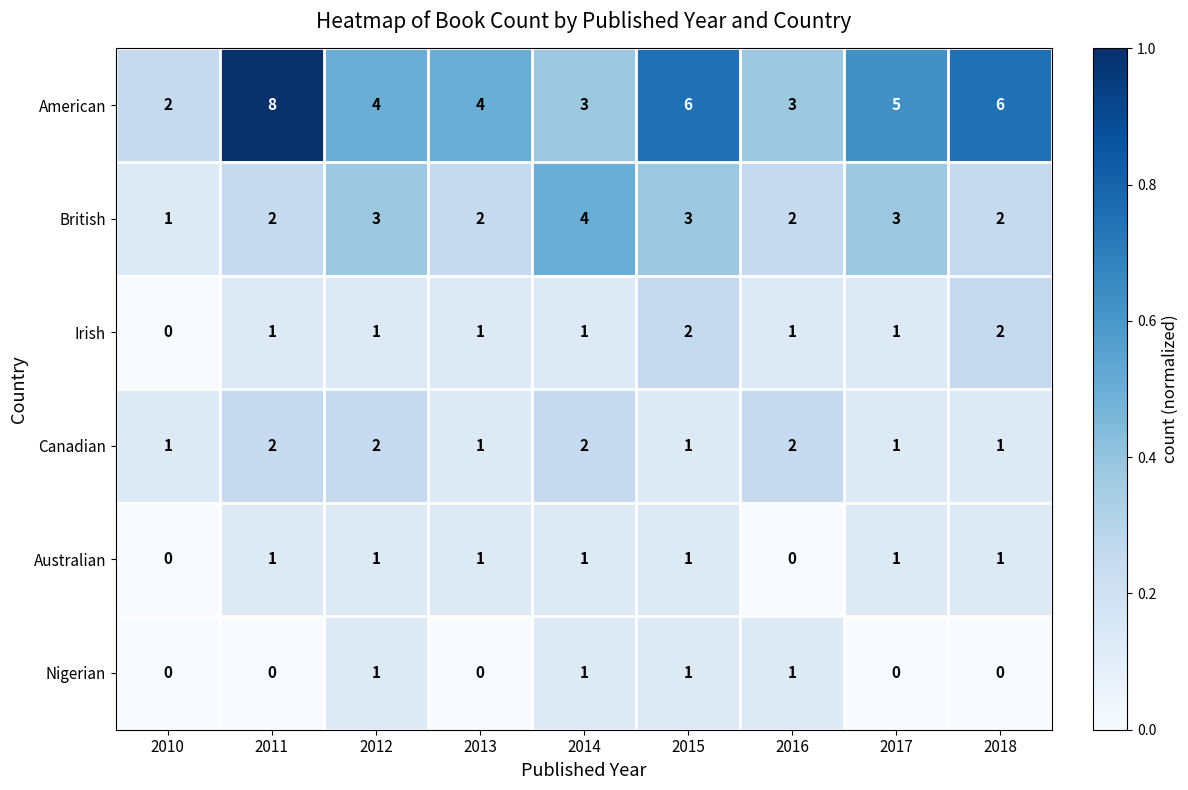

What is the difference between the highest and lowest values at 2015?

5